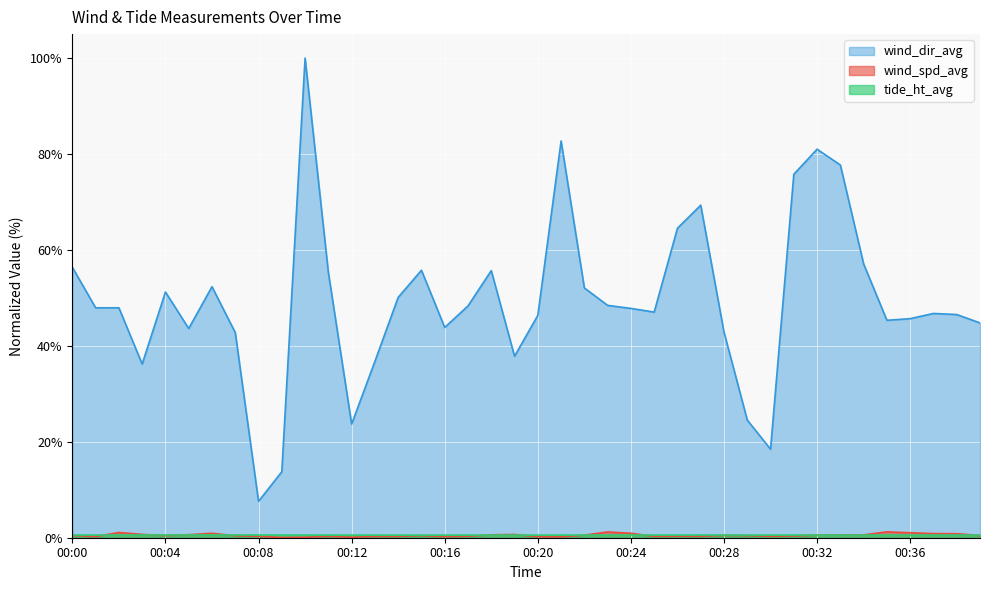

What is the minimum value shown in the chart?

0.1